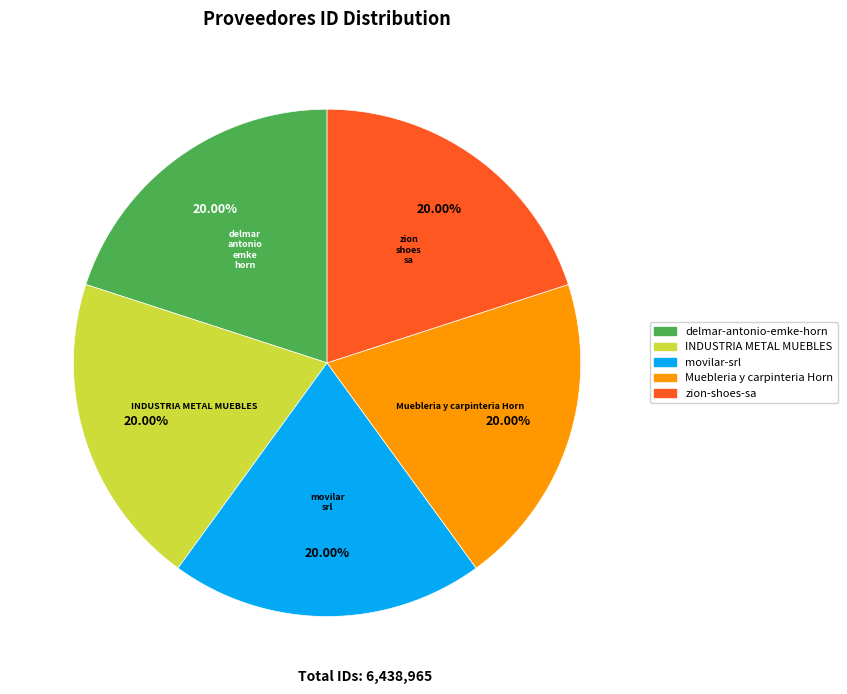

To the nearest percent, what percentage of the pie is delmar-antonio-emke-horn?

20%